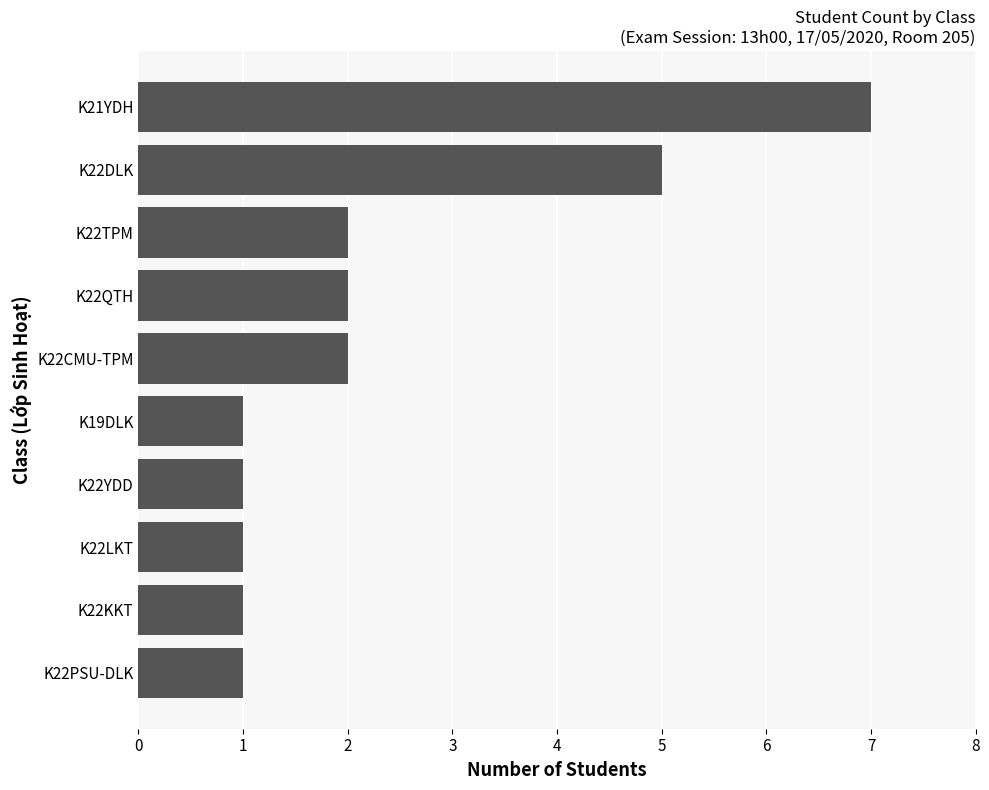

The value at K22DLK is 5. True or false?

True